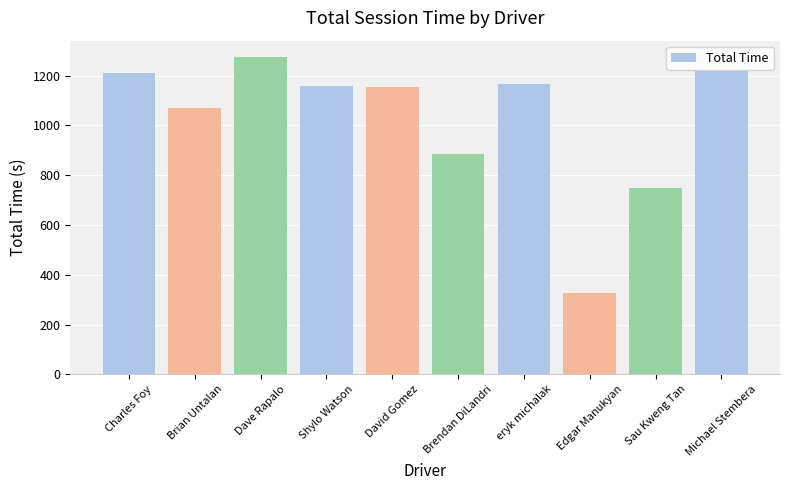

True or false: the data shows 1768.6 at Shylo Watson.

False